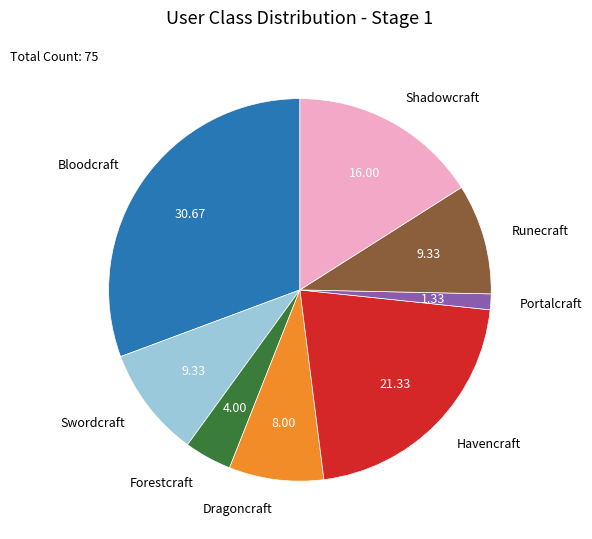

Approximately how many times larger is the value at Portalcraft compared to Forestcraft?

0.3